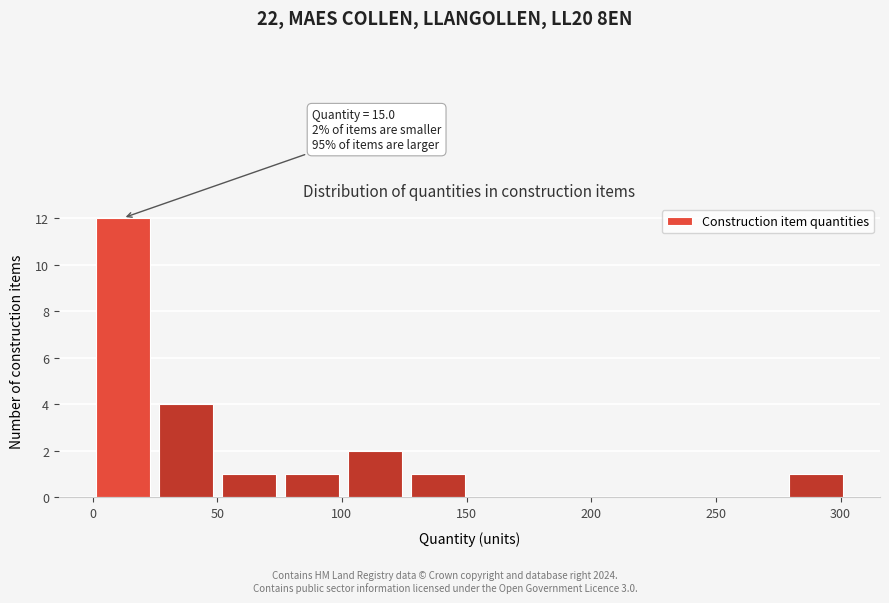

Over which range of the x-axis is the bar tallest?

0 to 25